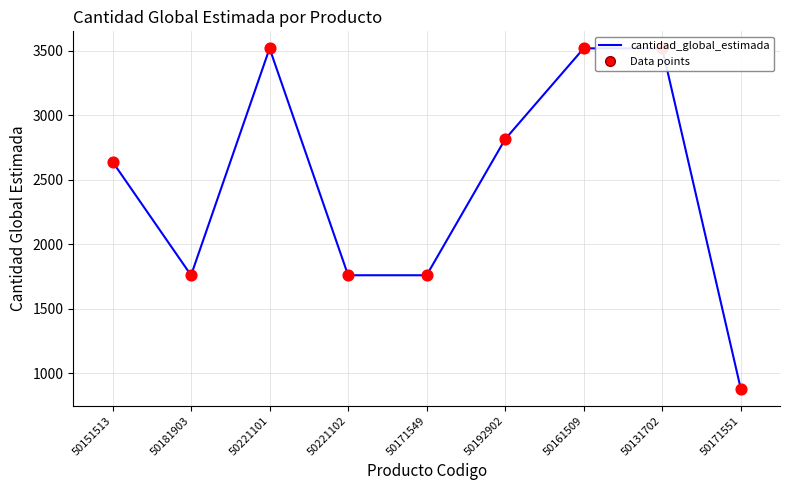

Which has a higher value, 50151513 or 50171549?

50151513